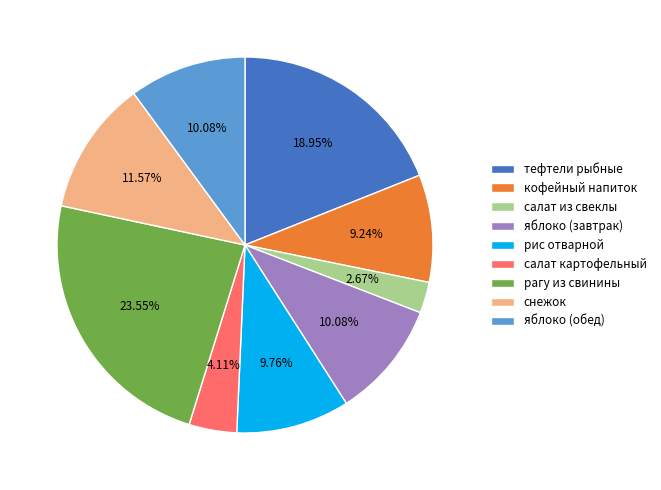

Do салат картофельный and рагу из свинины together represent more than half of the pie?

No